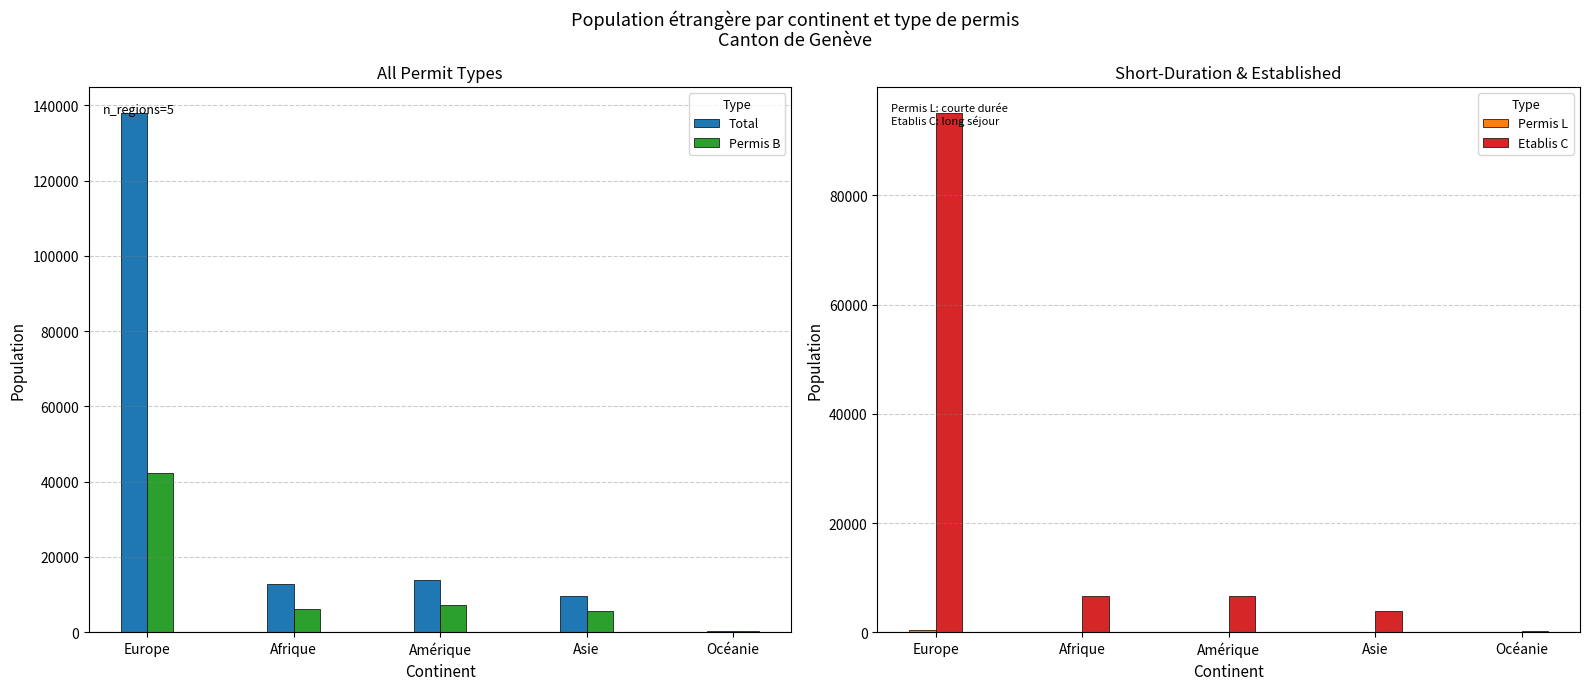

What are all the series names shown in the legend?

Total, Permis B, Permis L, Etablis C